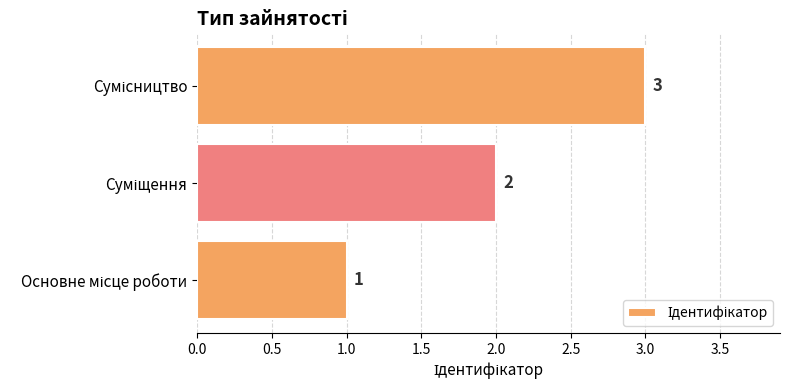

What is the sum of all values?

6